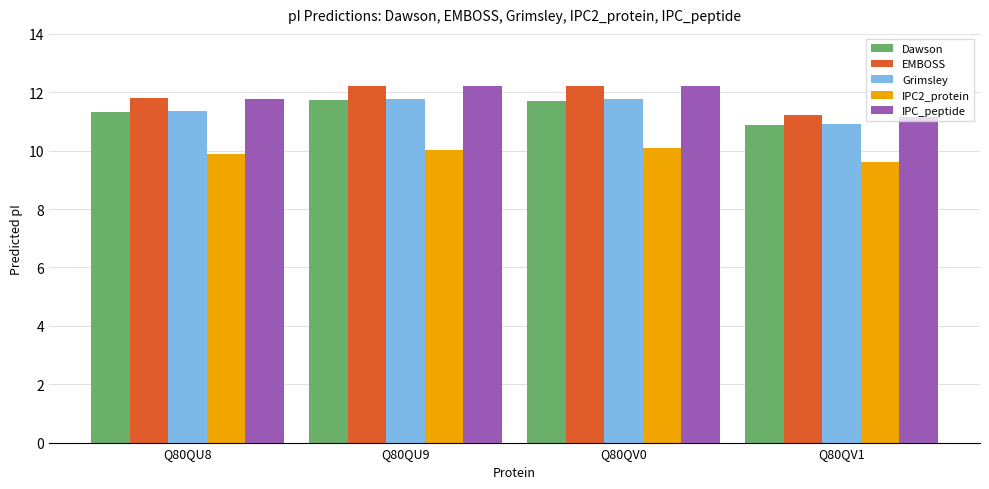

What is the lowest value of the Grimsley series?

10.9